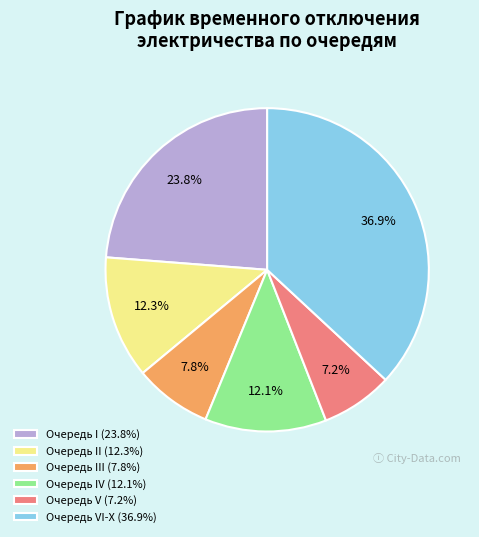

What is the largest slice in the pie chart?

Очередь VI-X (36.9%)